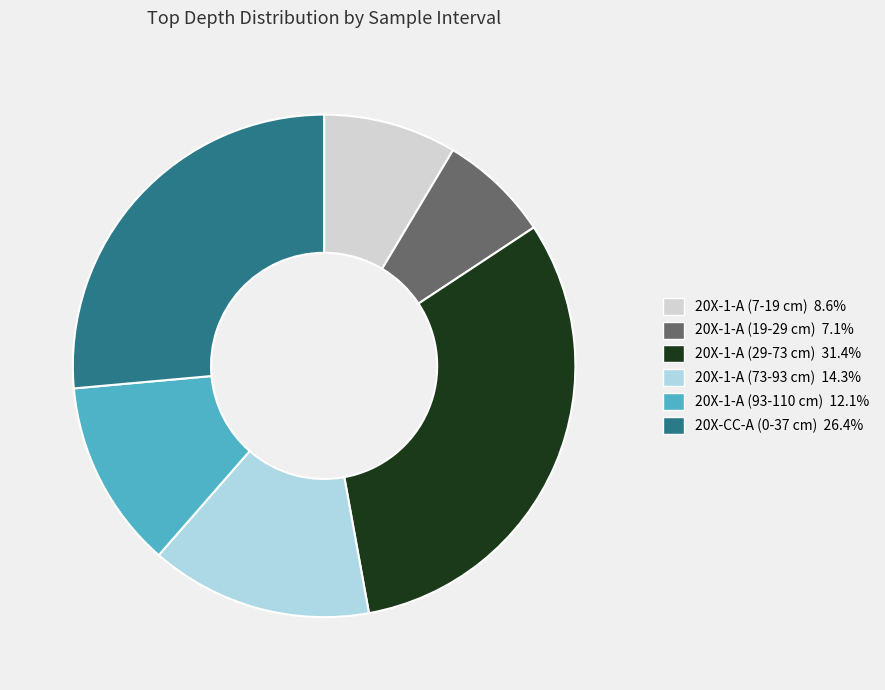

Which has a higher value, 20X-1-A (93-110 cm) or 20X-1-A (7-19 cm)?

20X-1-A (93-110 cm)